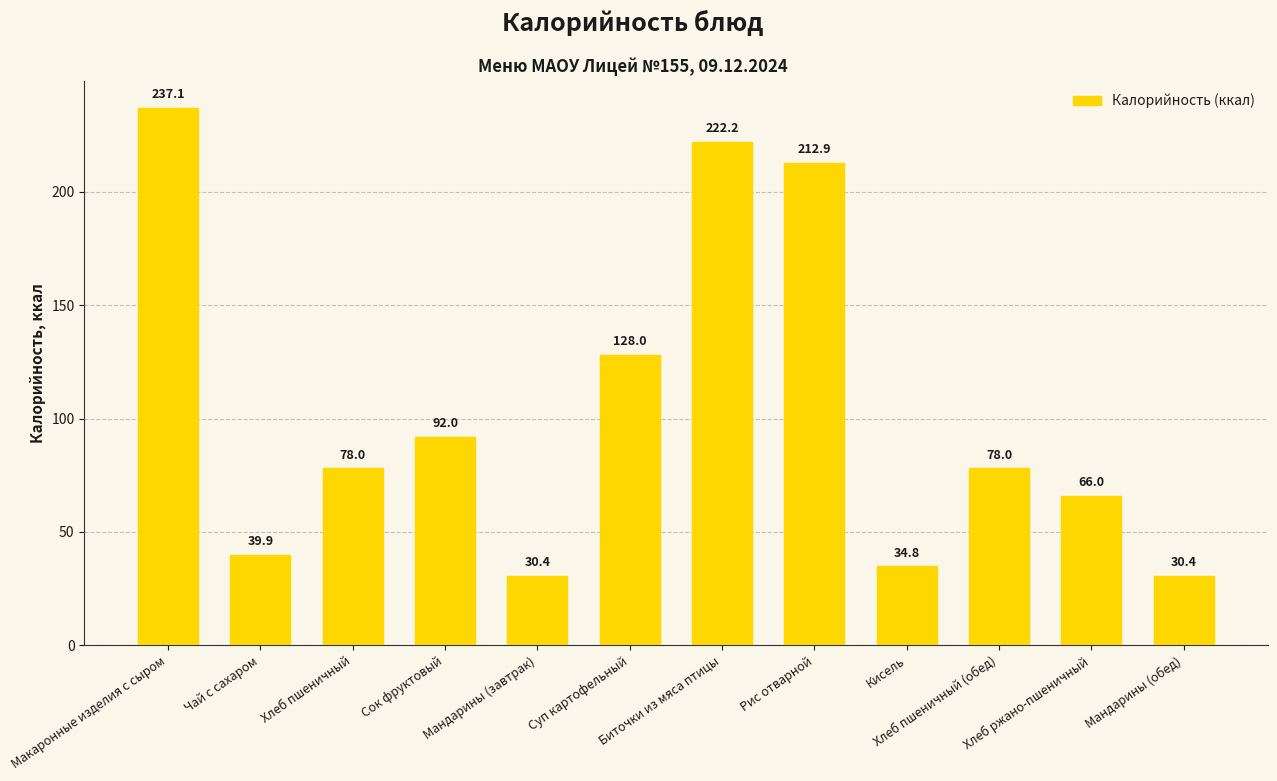

What value does the data have at Сок фруктовый?

92.0